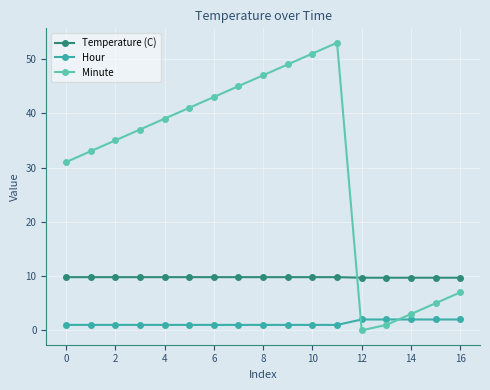

What is the maximum value for Temperature (C)?

9.8